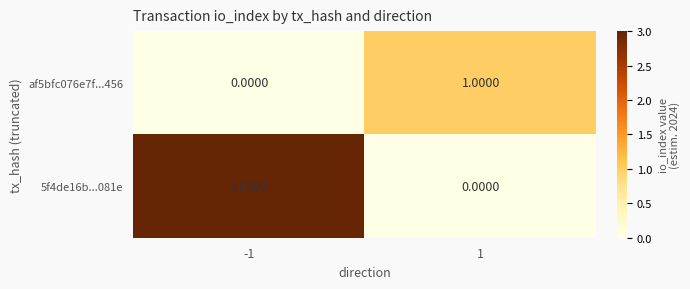

Which series changed the most between -1 and 1?

5f4de16b...081e